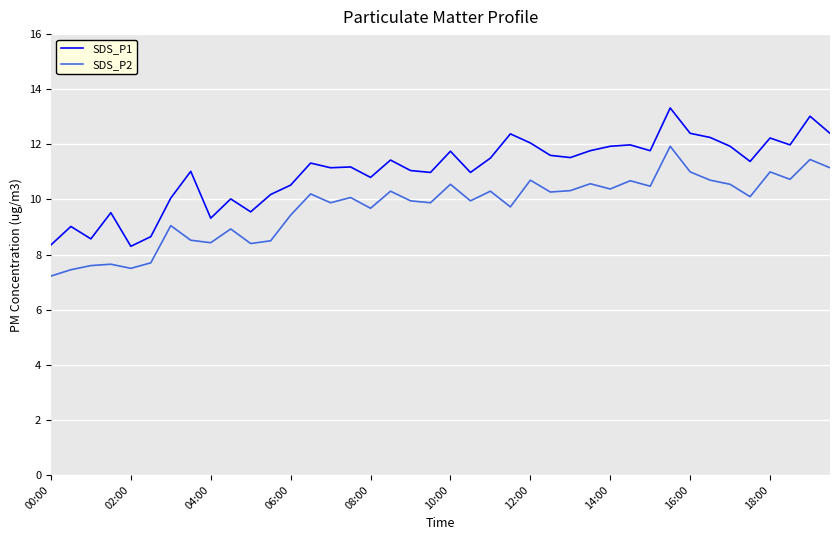

True or false: SDS_P2 and SDS_P1 intersect in this chart.

False